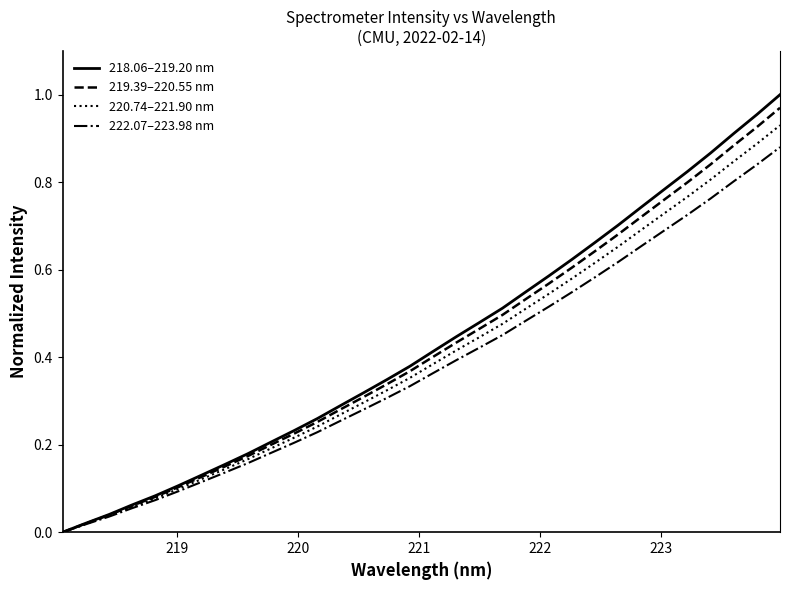

Which series has the widest spread of values?

218.06–219.20 nm